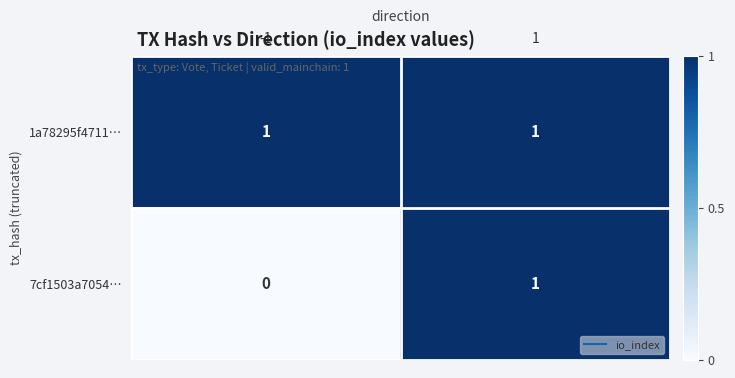

Reading left to right, list all the values displayed in this chart.

1a78295f4711…: -1=1	1=1
7cf1503a7054…: -1=0	1=1